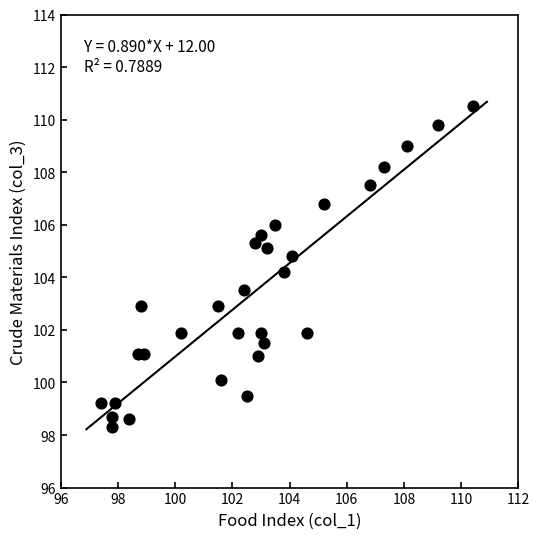

What is the range of X values (max minus min)?

13.0